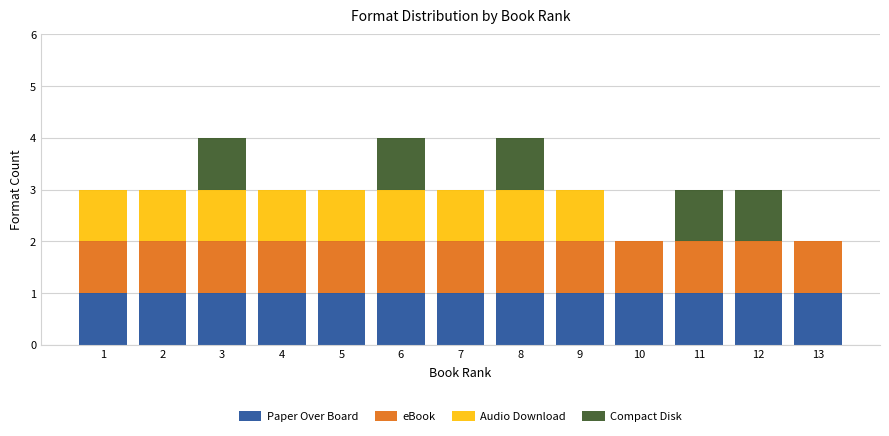

True or false: Paper Over Board has a value of 1 at 13.

True